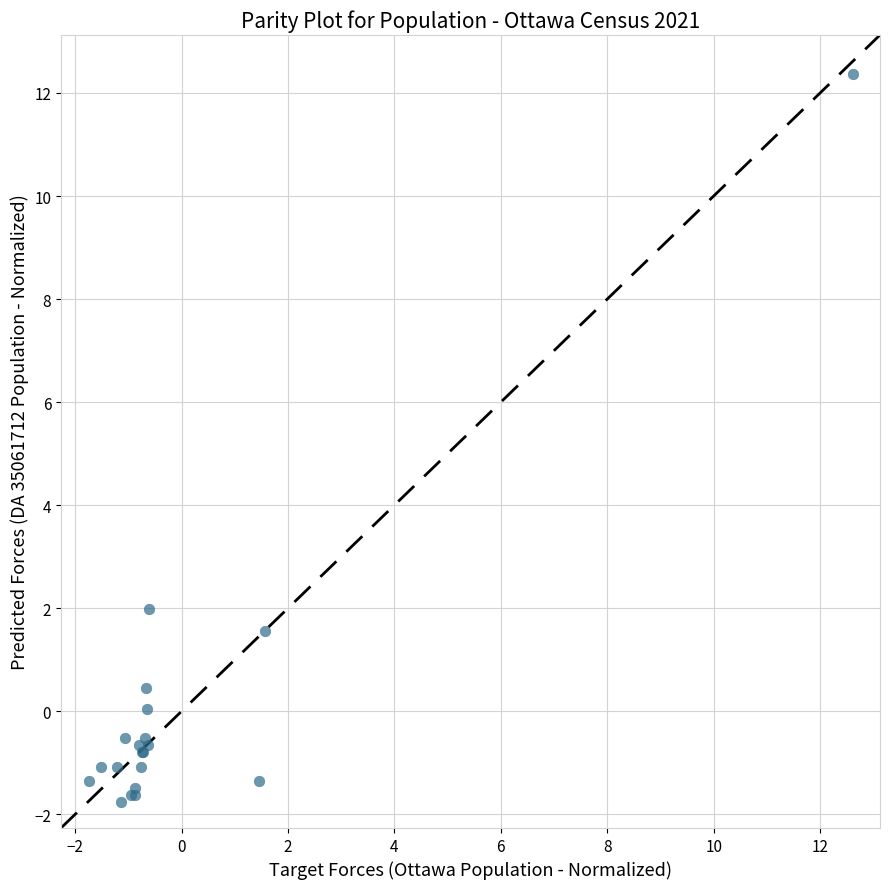

What Y value in the scatter plot is closest to 5?

2.0